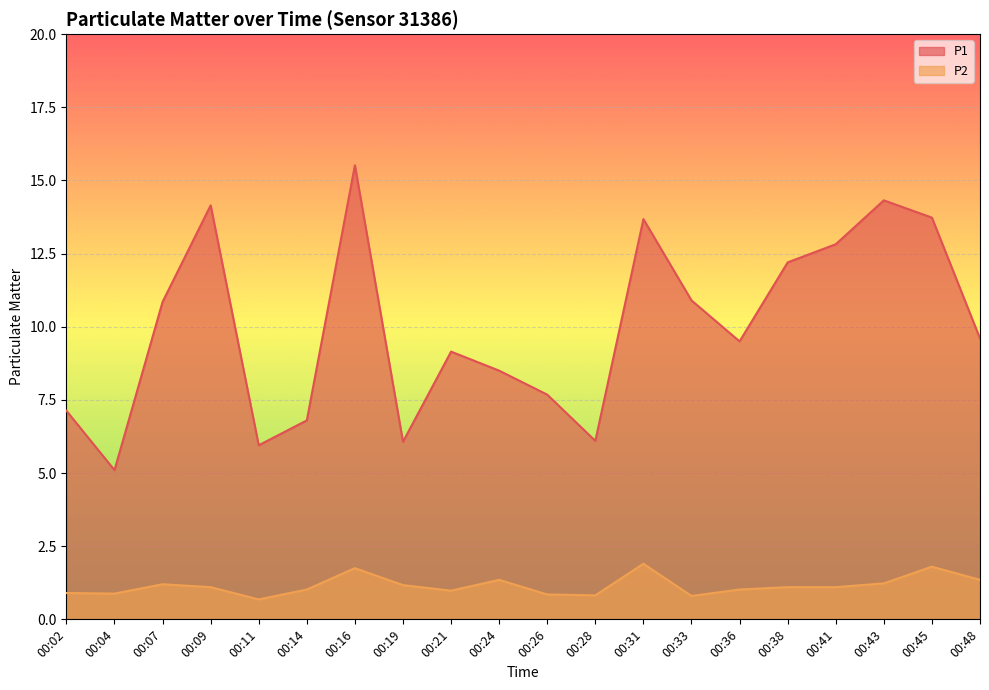

What is the value of the P1 point at the 15th from the left?

9.5